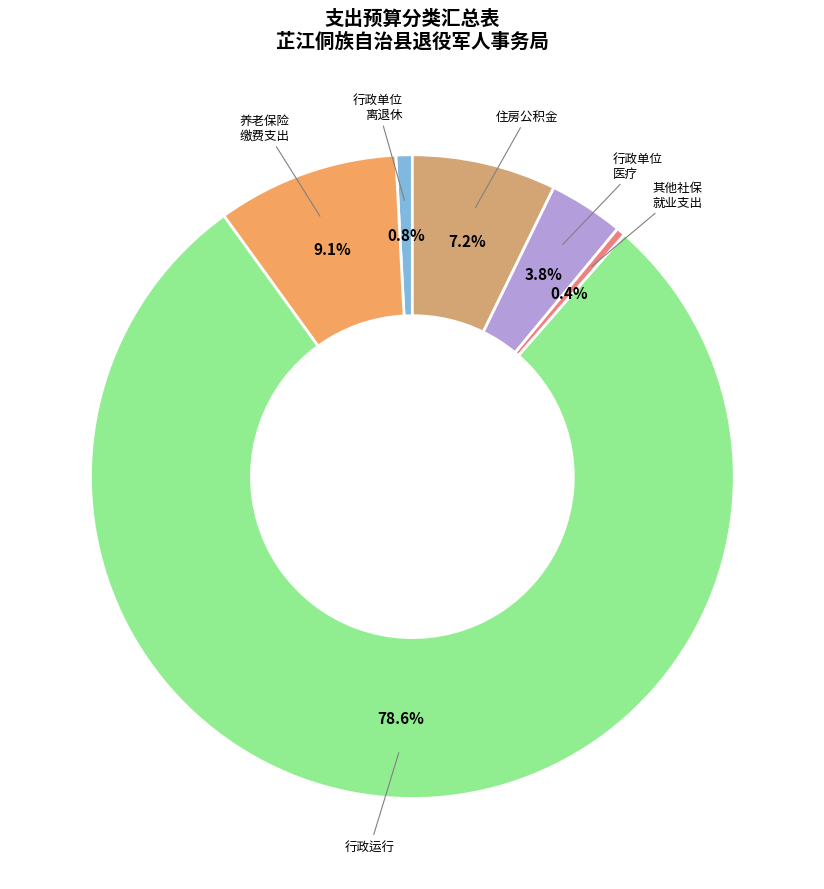

Count the number of slices in the pie.

6